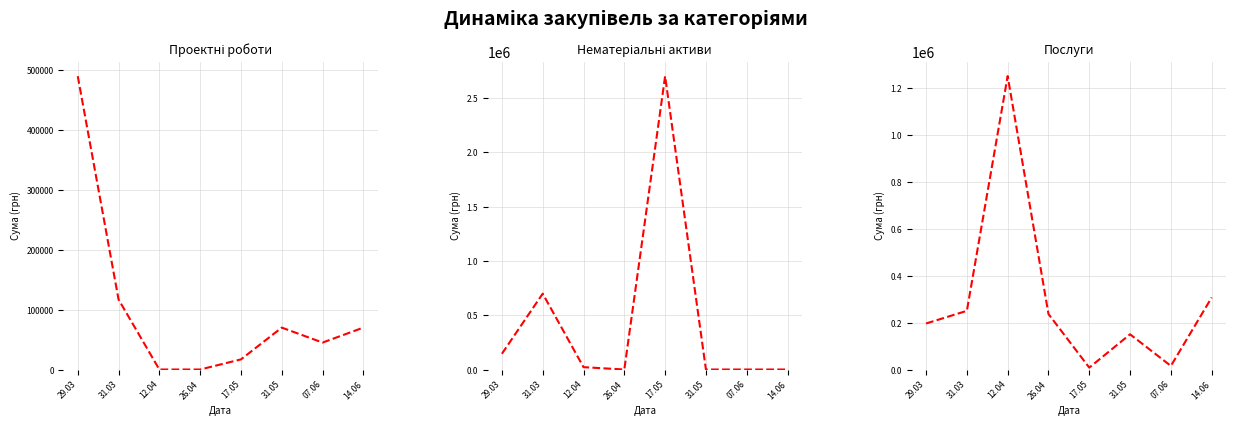

Which series has the largest range (max minus min)?

Нематеріальні активи